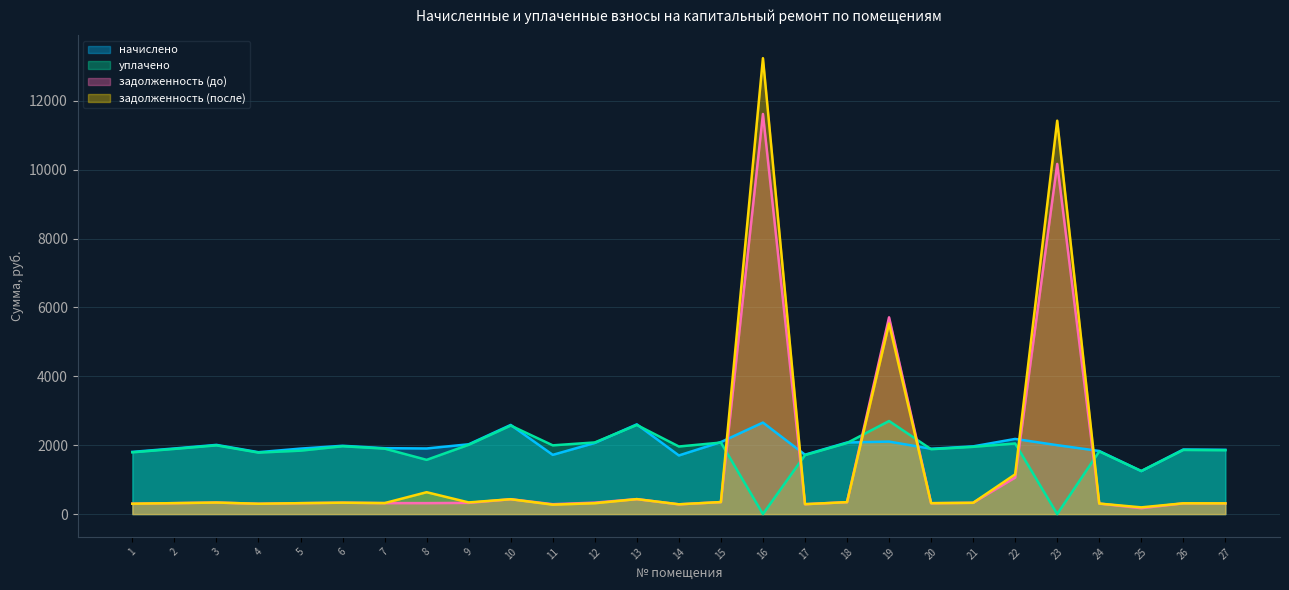

What is the difference between the maximum and minimum values in the задолженность (после) series?

13040.0